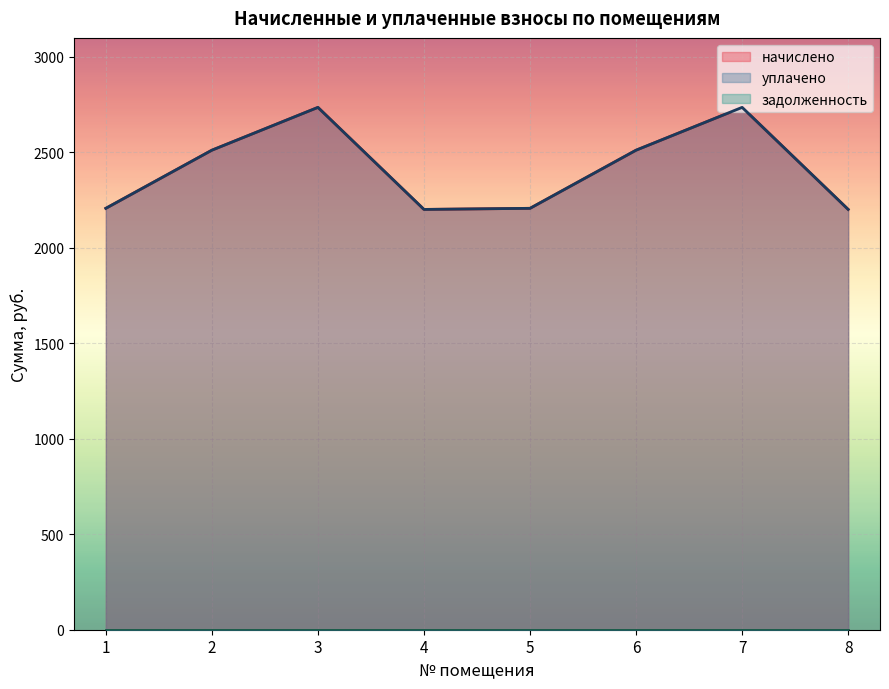

Between 2 and 1, which is larger?

2